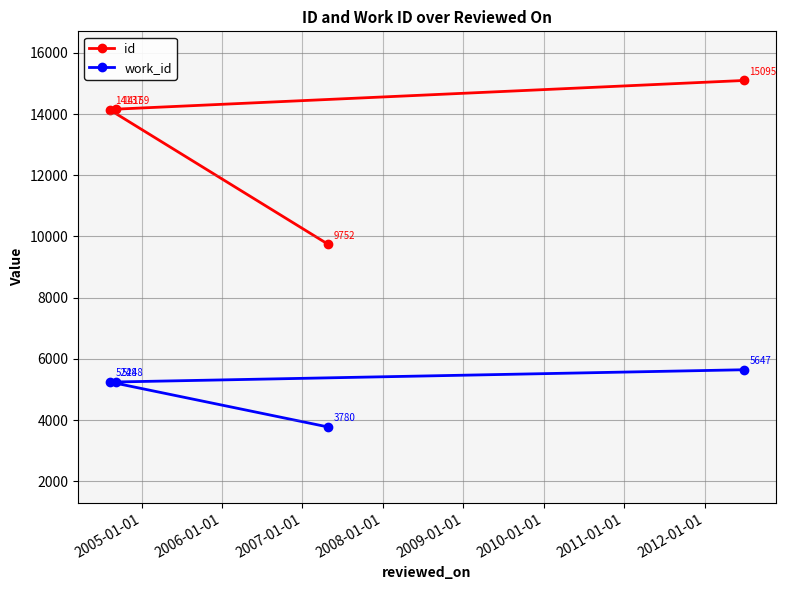

What is the sum of all work_id values?

19923